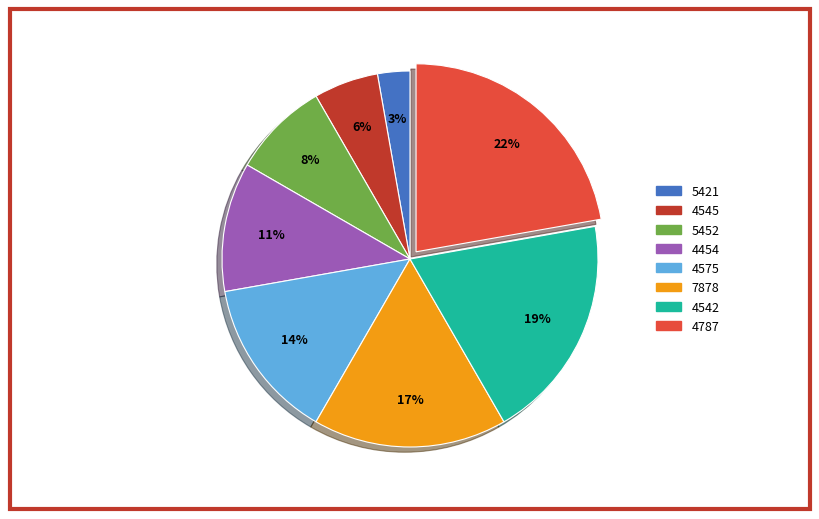

To the nearest percent, what is the average slice percentage?

12%